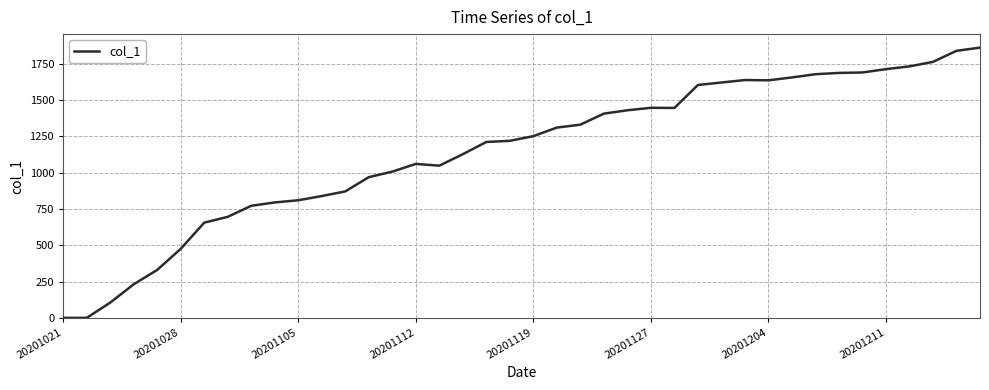

What is the difference between the maximum and minimum values?

1859